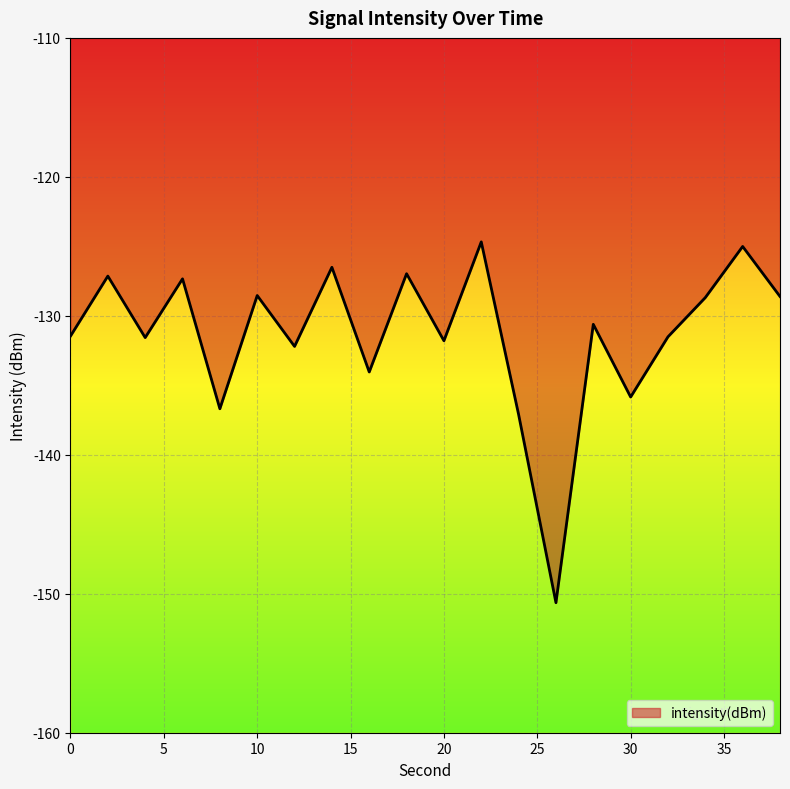

True or false: the data has more than 2 interior local peaks.

True